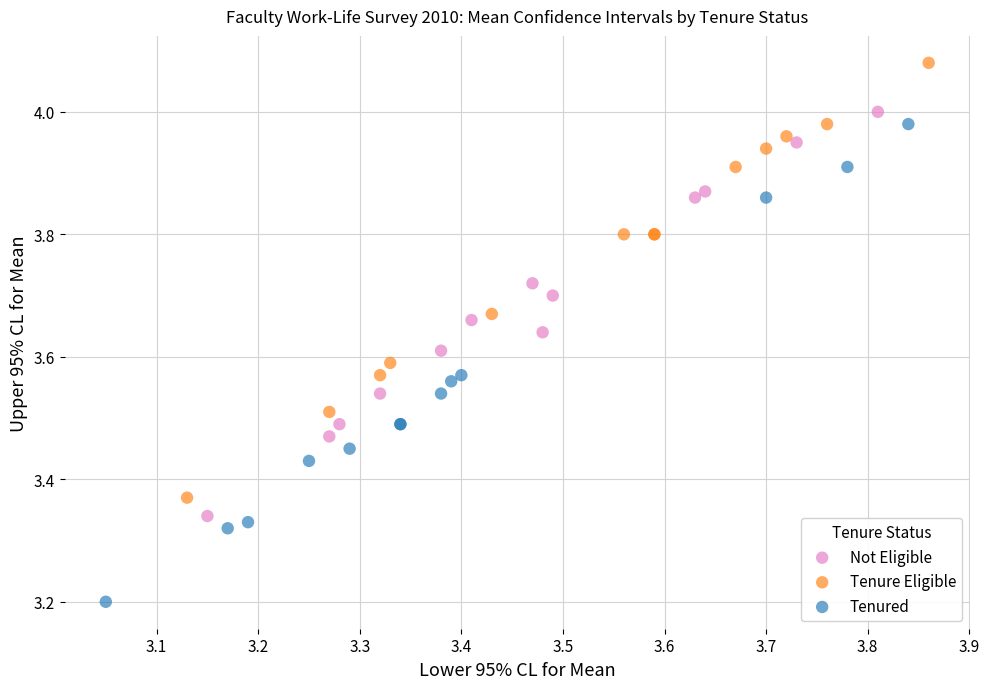

Which series has the largest Y range (max minus min)?

Tenured